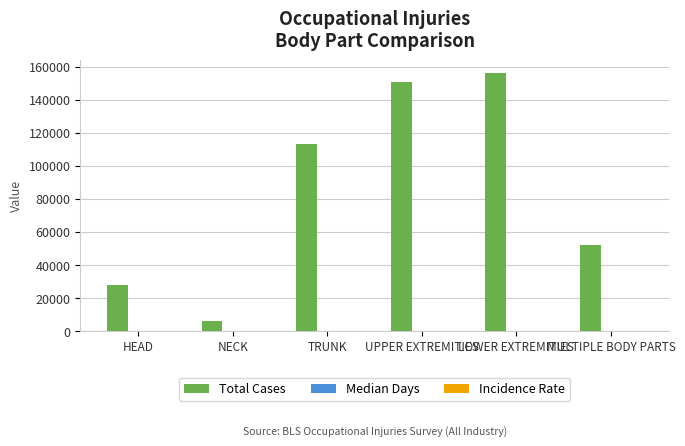

What is the sum of all Total Cases values?

505970.0